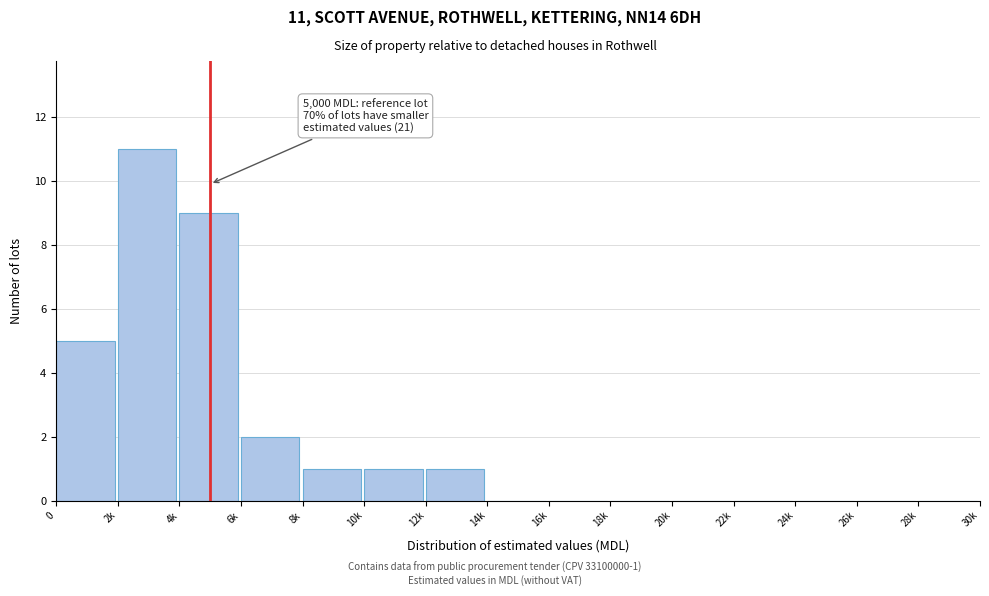

Reading left to right, what are all the values shown in this chart?

0=5	2k=11	4k=9	6k=2	8k=1	10k=1	12k=1	14k=0	16k=0	18k=0	20k=0	22k=0	24k=0	26k=0	28k=0